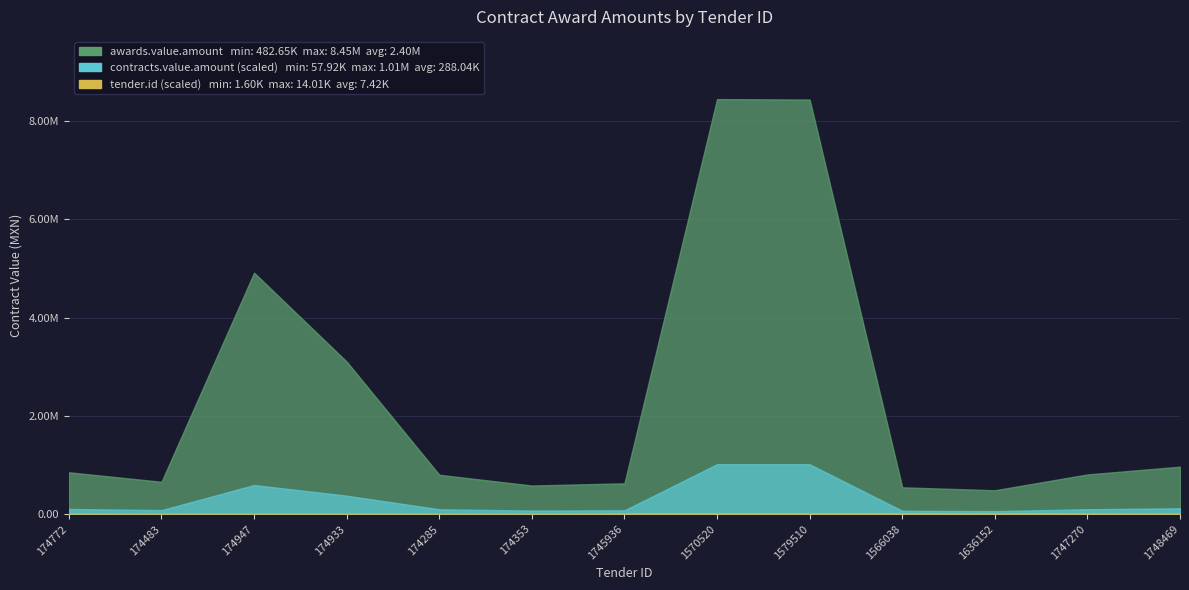

Which series has the widest spread of values?

awards.value.amount